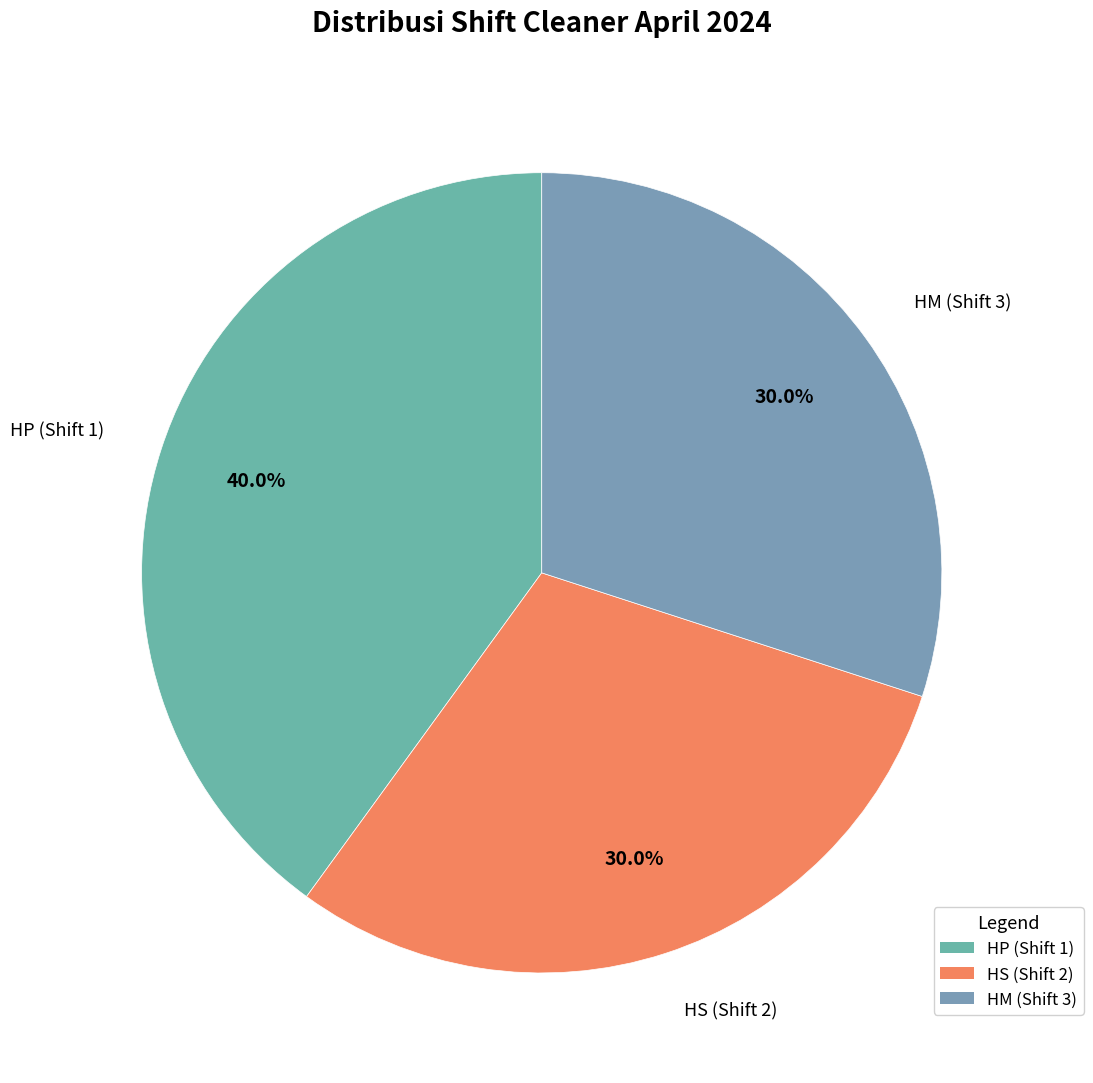

How many segments does this pie chart have?

3